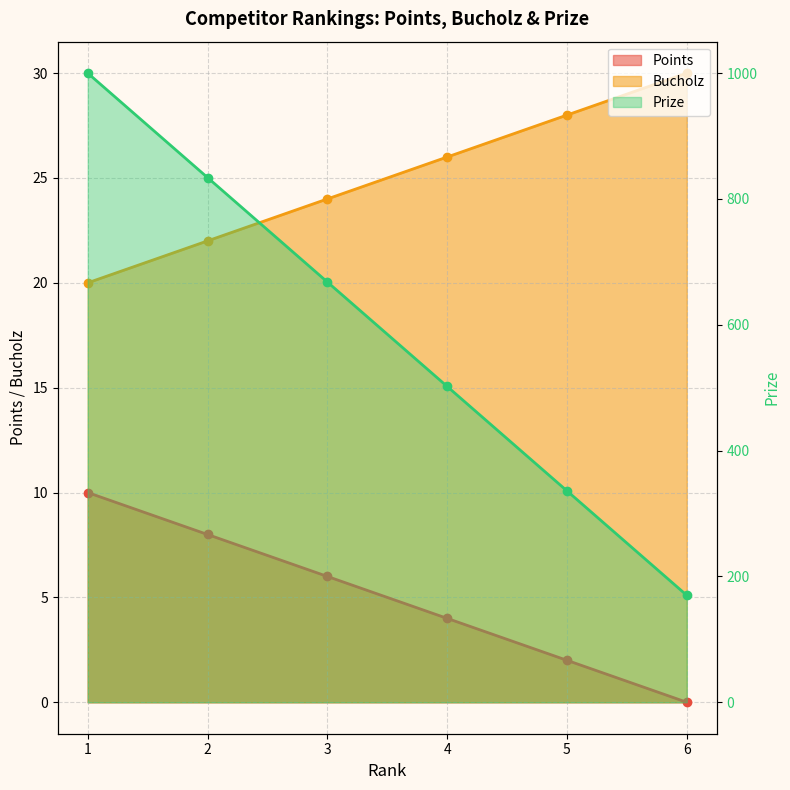

What is the spread (max minus min) of values at 1?

990